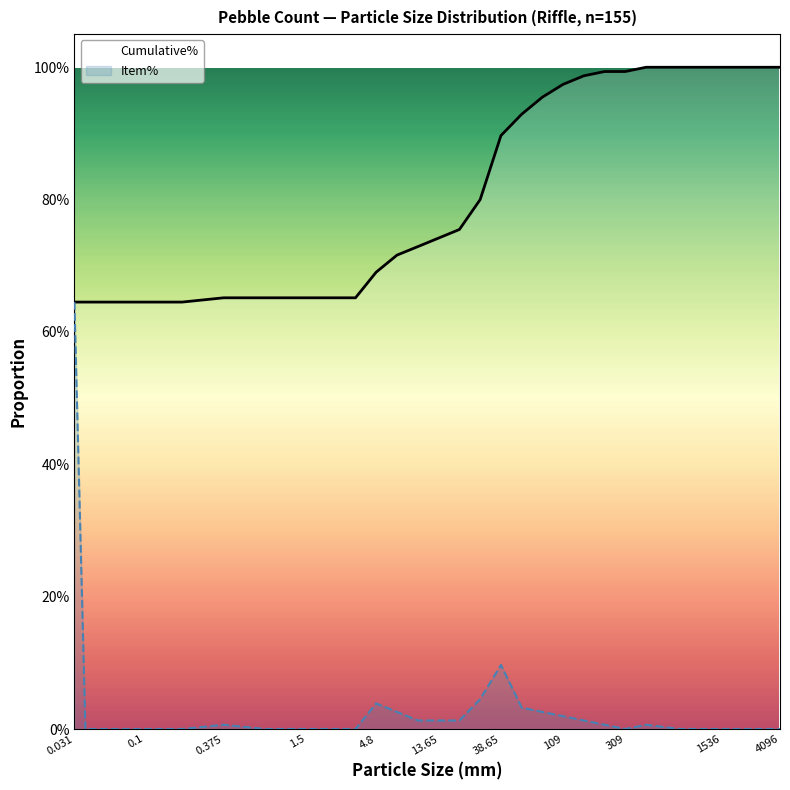

List the series in order of their peak value, highest first.

Cumulative%, Item%